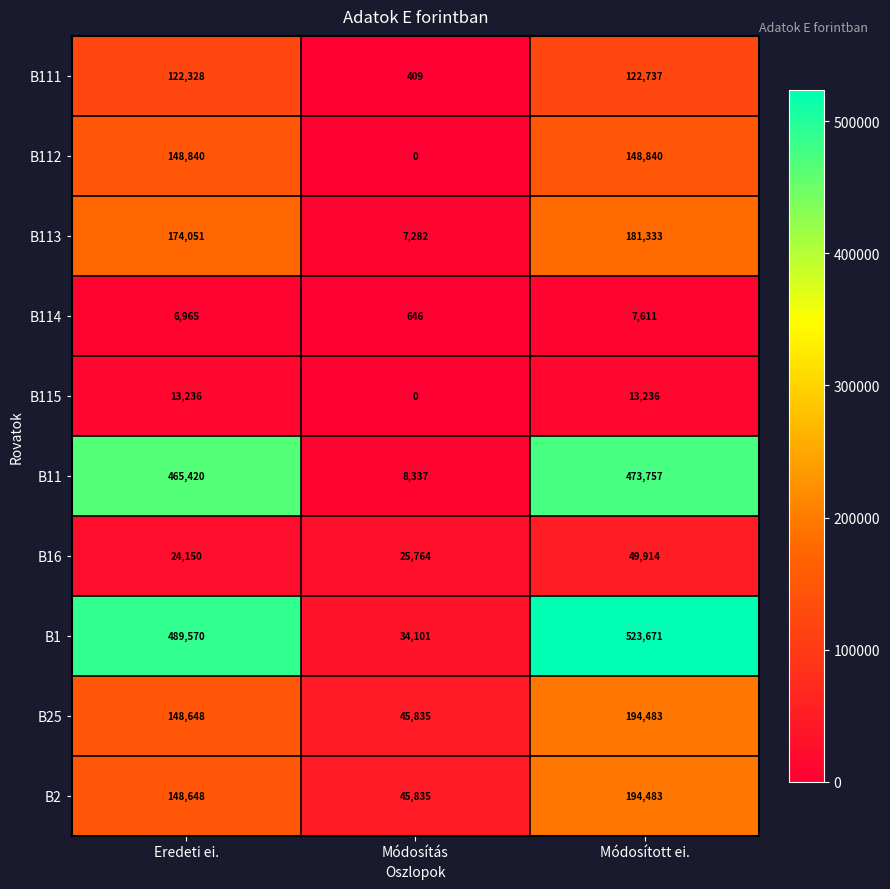

What is the approximate value of B11 at Módosítás?

8337